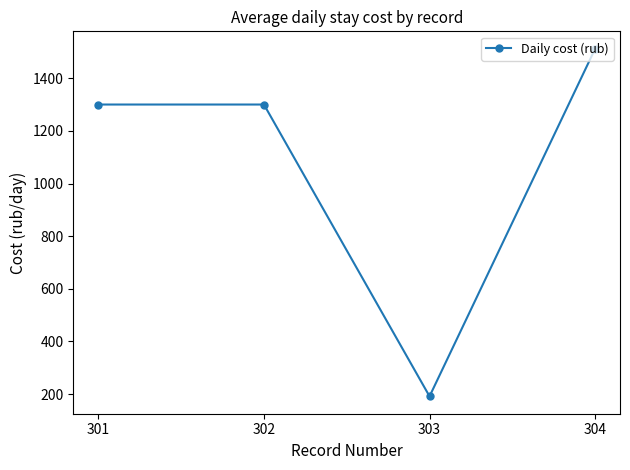

What is the change in value from 303 to 304?

+1320.5